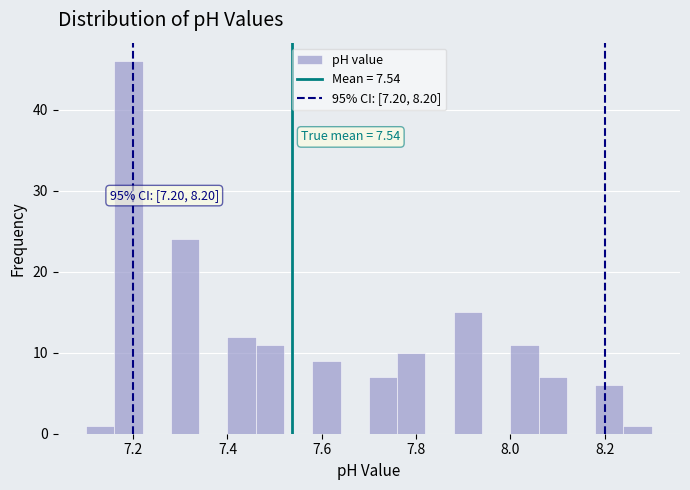

Around what value on the x-axis is the tallest bar? Give the approximate position of its centre, as read against the axis.

7.20